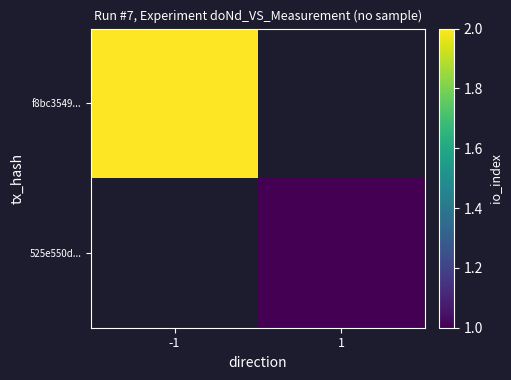

Is the value of f8bc3549... at -1 greater than the value of 525e550d... at 1?

Yes